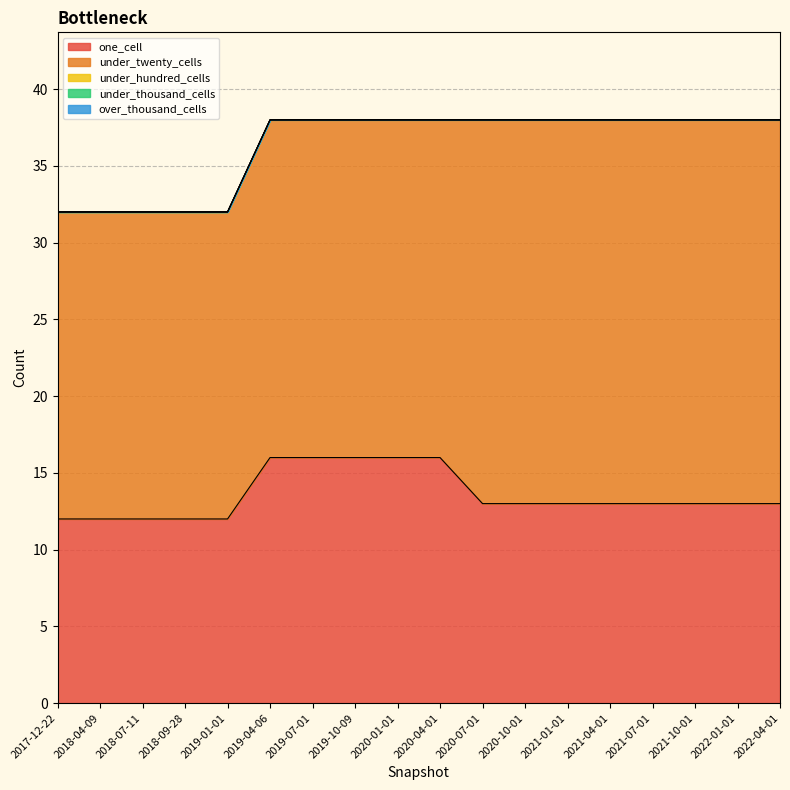

True or false: under_twenty_cells and under_hundred_cells cross at least once.

False